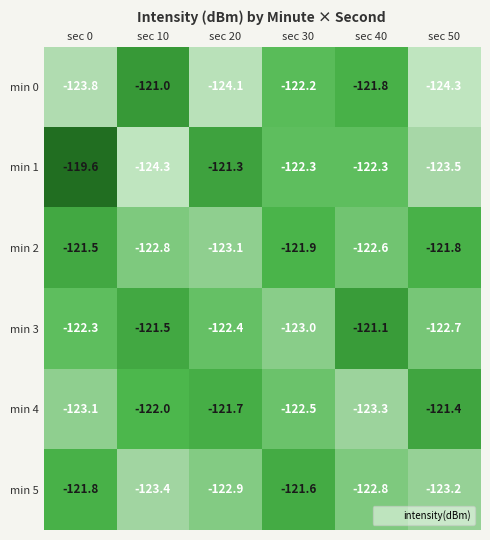

Count the number of data series in this chart.

6